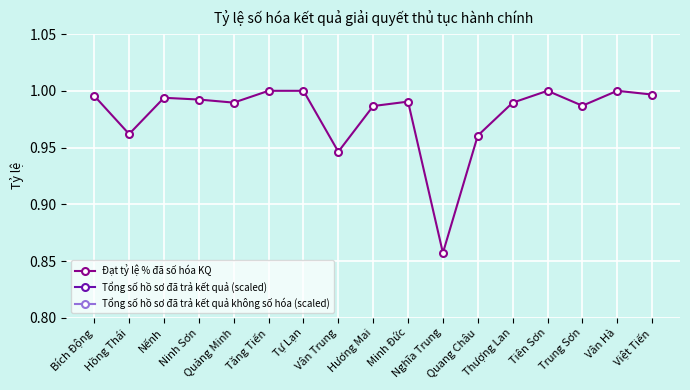

Reading left to right, transcribe all the data shown in this chart.

Đạt tỷ lệ % đã số hóa KQ: Bích Động=1.0	Hồng Thái=1.0	Nếnh=1.0	Ninh Sơn=1.0	Quảng Minh=1.0	Tăng Tiến=1.0	Tự Lạn=1.0	Vân Trung=0.9	Hương Mai=1.0	Minh Đức=1.0	Nghĩa Trung=0.9	Quang Châu=1.0	Thượng Lan=1.0	Tiên Sơn=1.0	Trung Sơn=1.0	Vân Hà=1.0	Việt Tiến=1.0
Tổng số hồ sơ đã trả kết quả (scaled): Bích Động=0.0	Hồng Thái=0.0	Nếnh=0.0	Ninh Sơn=0.0	Quảng Minh=0.0	Tăng Tiến=0.0	Tự Lạn=0.0	Vân Trung=0.0	Hương Mai=0.2	Minh Đức=0.0	Nghĩa Trung=0.0	Quang Châu=0.0	Thượng Lan=0.0	Tiên Sơn=0.0	Trung Sơn=0.1	Vân Hà=0.0	Việt Tiến=0.0
Tổng số hồ sơ đã trả kết quả không số hóa (scaled): Bích Động=0.0	Hồng Thái=0.0	Nếnh=0.0	Ninh Sơn=0.0	Quảng Minh=0.0	Tăng Tiến=0.0	Tự Lạn=0.0	Vân Trung=0.1	Hương Mai=0.0	Minh Đức=0.0	Nghĩa Trung=0.1	Quang Châu=0.0	Thượng Lan=0.0	Tiên Sơn=0.0	Trung Sơn=0.0	Vân Hà=0.0	Việt Tiến=0.0